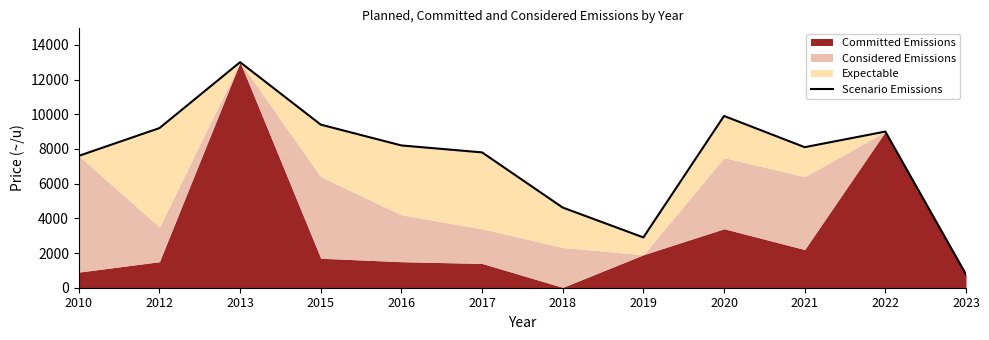

Reading left to right, what are all the values shown in this chart?

2010=7600	2012=9200	2013=13000	2015=9400	2016=8200	2017=7800	2018=4620	2019=2900	2020=9900	2021=8100	2022=9000	2023=770